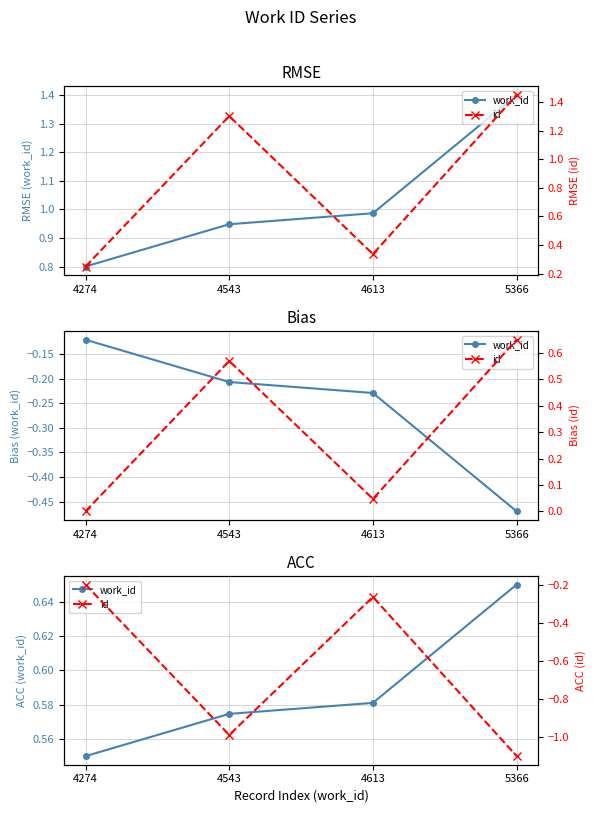

Which has a higher value, 5366 or 4274?

5366